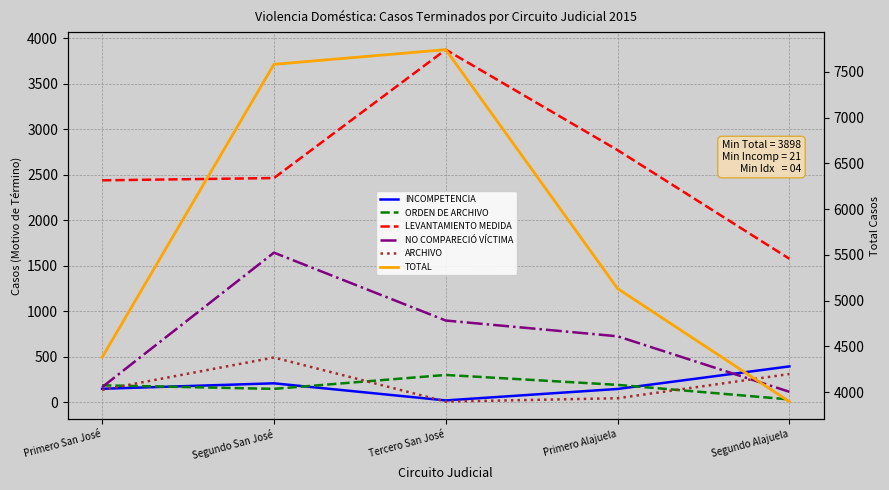

What is the maximum value shown in the chart?

7742